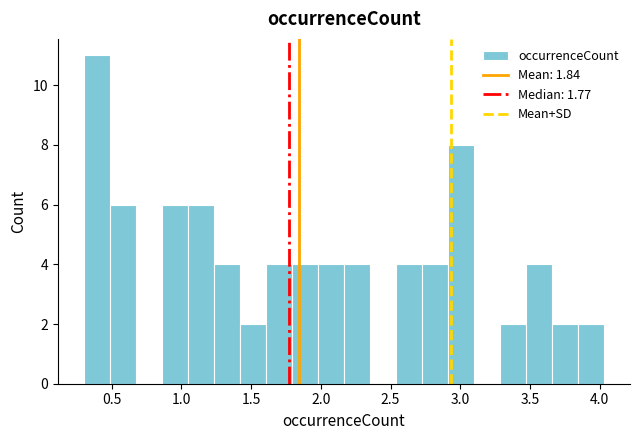

Around what value on the x-axis is the tallest bar? Give the approximate position of its centre, as read against the axis.

0.40